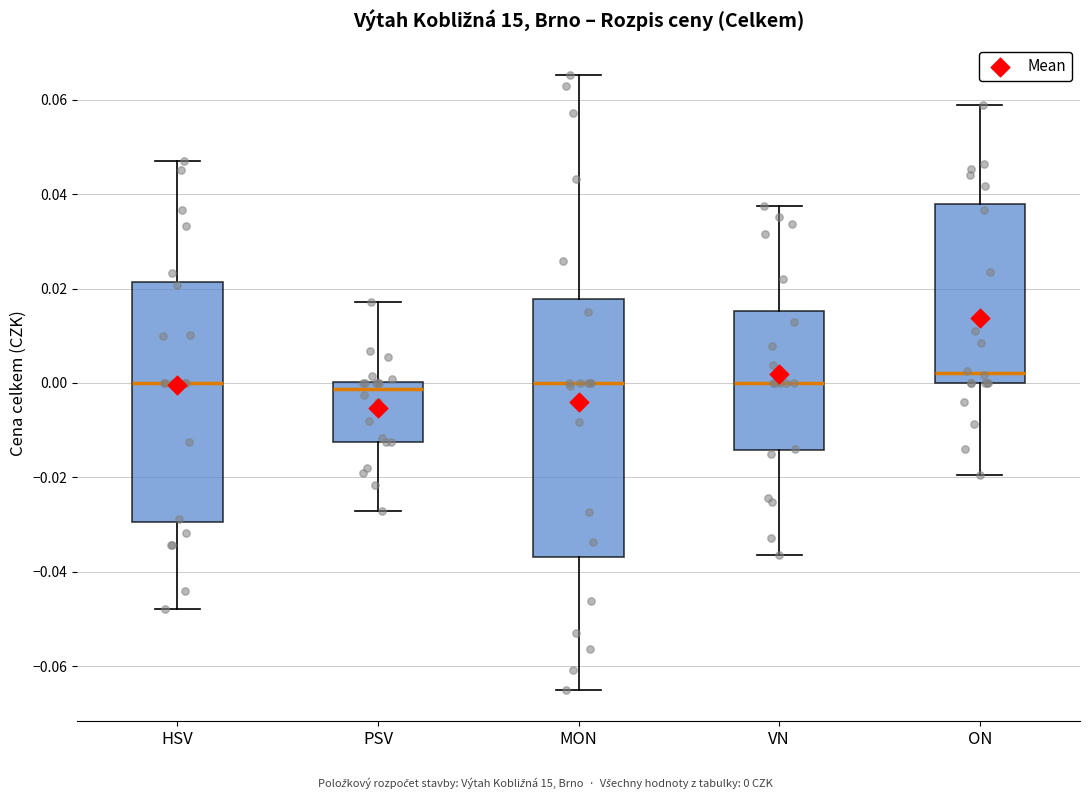

Reading left to right, read every box against the y-axis: the position of its median line, the range the box covers, and the ends of its whiskers. The values are not printed on the chart, so give them approximately, as read against the axis.

HSV: median 0.000, box -0.030 to 0.022, whiskers -0.048 to 0.046
PSV: median -0.002, box -0.012 to 0.000, whiskers -0.028 to 0.018
MON: median 0.000, box -0.036 to 0.018, whiskers -0.066 to 0.066
VN: median 0.000, box -0.014 to 0.016, whiskers -0.036 to 0.038
ON: median 0.002, box 0.000 to 0.038, whiskers -0.020 to 0.058